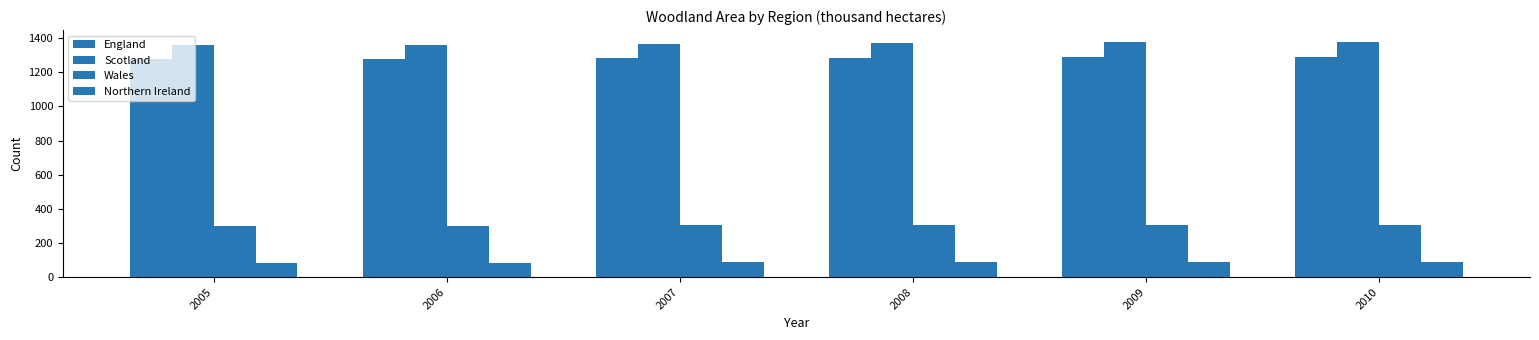

At which label does Northern Ireland reach its peak?

2010